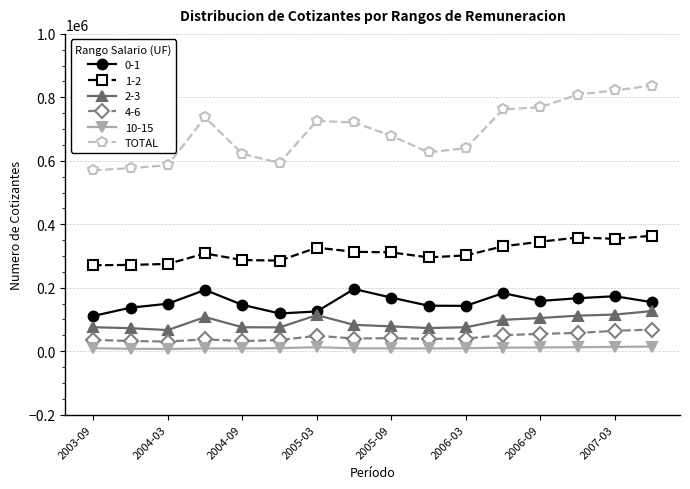

How many categories are shown in the chart?

16